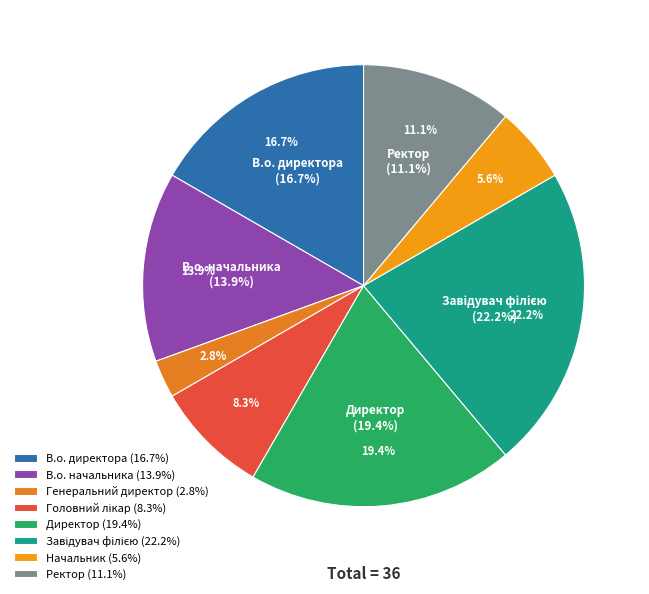

Is there any slice that represents more than half of the pie?

No